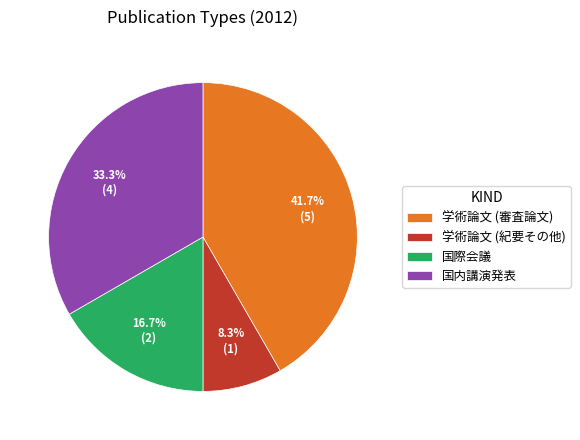

Is there a majority slice in this chart?

No